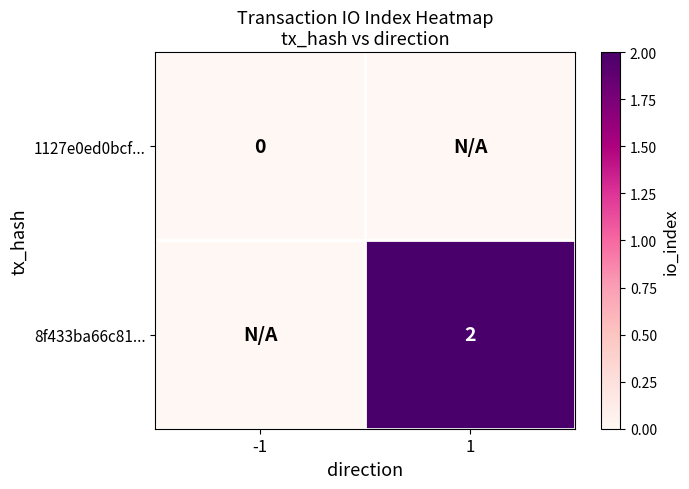

The value of 8f433ba66c81... at 1 is 3. True or false?

False